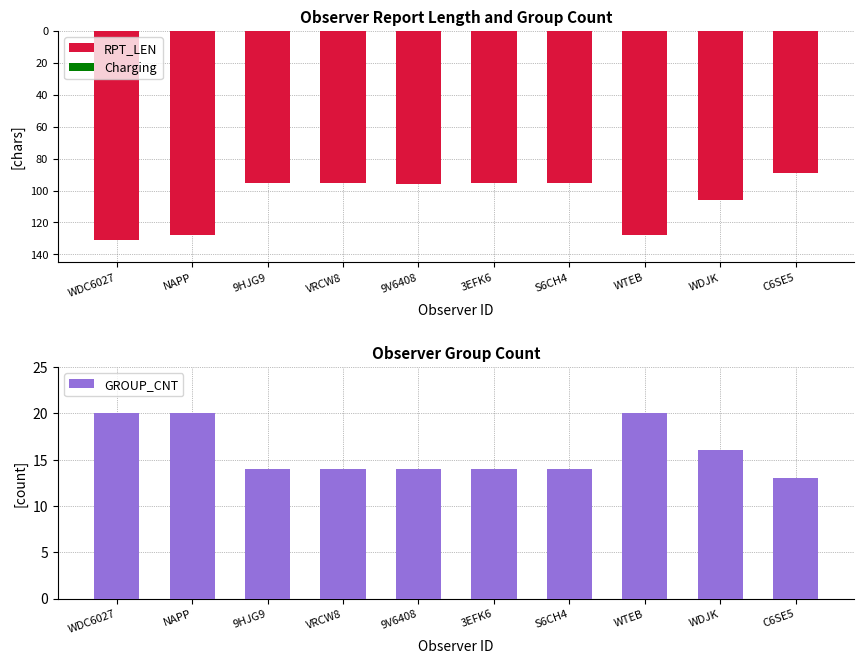

At how many categories does at least one series exceed -55?

10